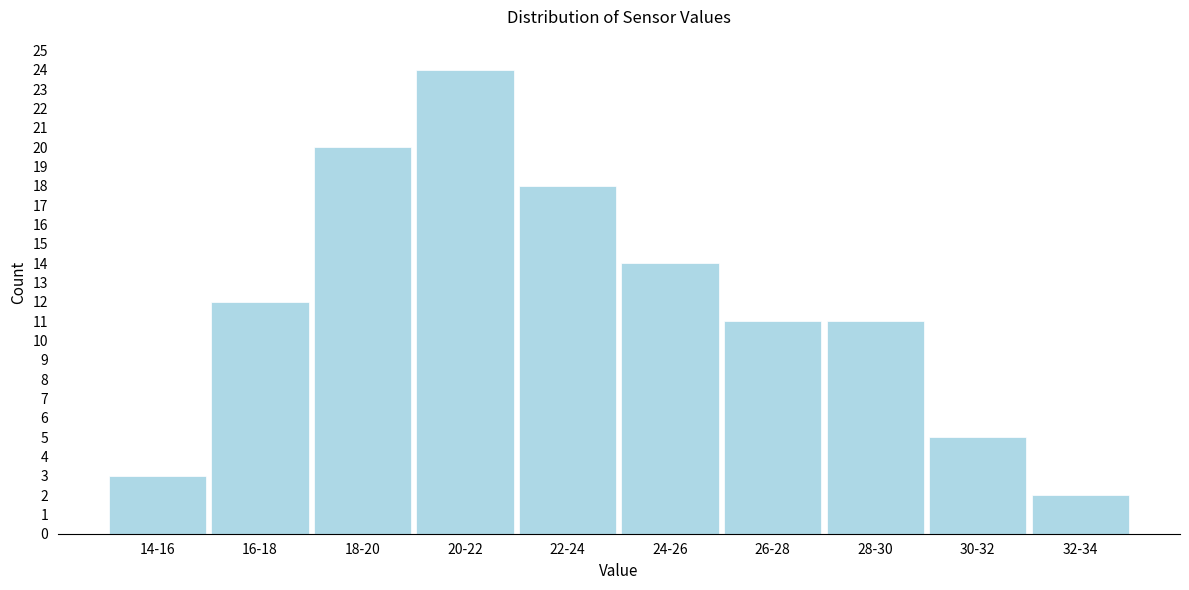

Reading left to right, what are all the values shown in this chart?

3	12	20	24	18	14	11	11	5	2